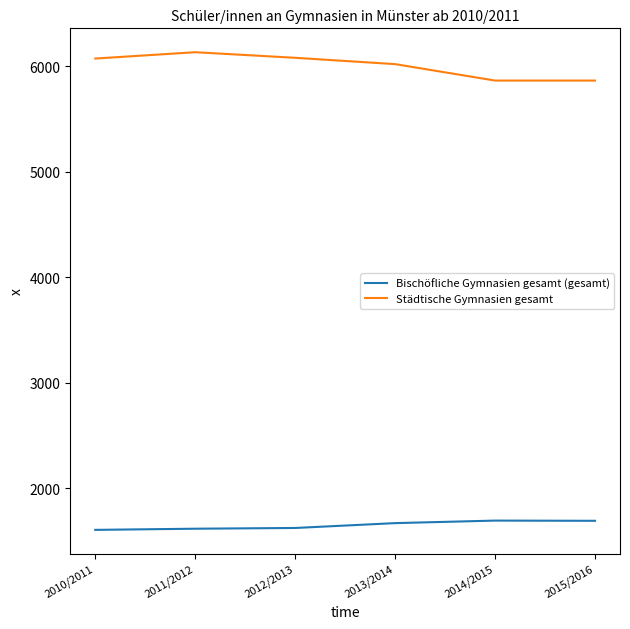

What is the highest value of the Bischöfliche Gymnasien gesamt (gesamt) series?

1692